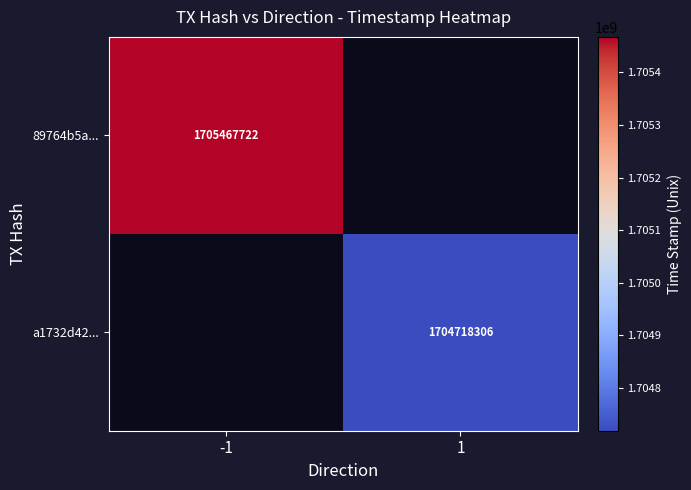

Between 1 and -1, which is larger?

-1